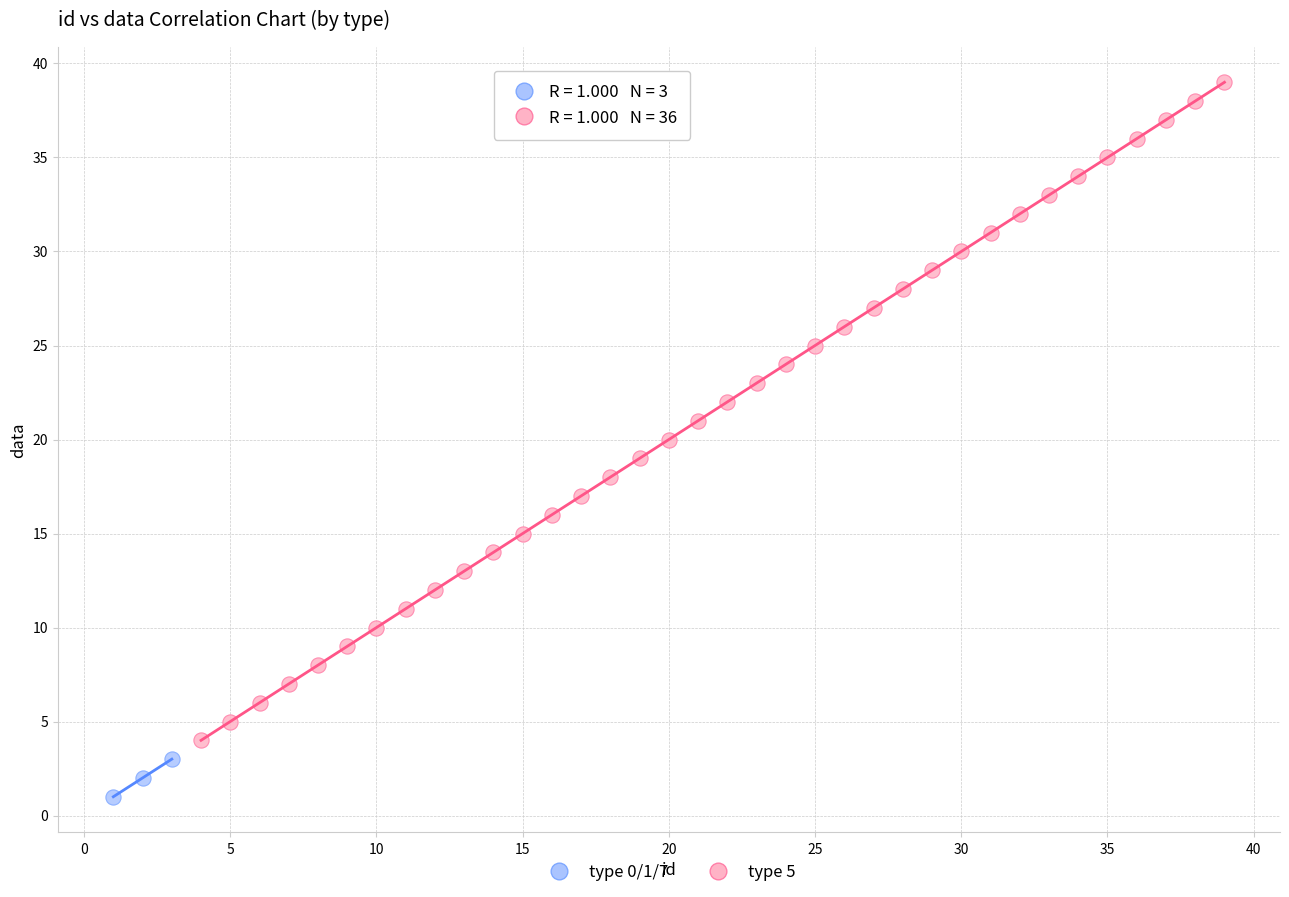

Which series has the largest Y range (max minus min)?

type 5